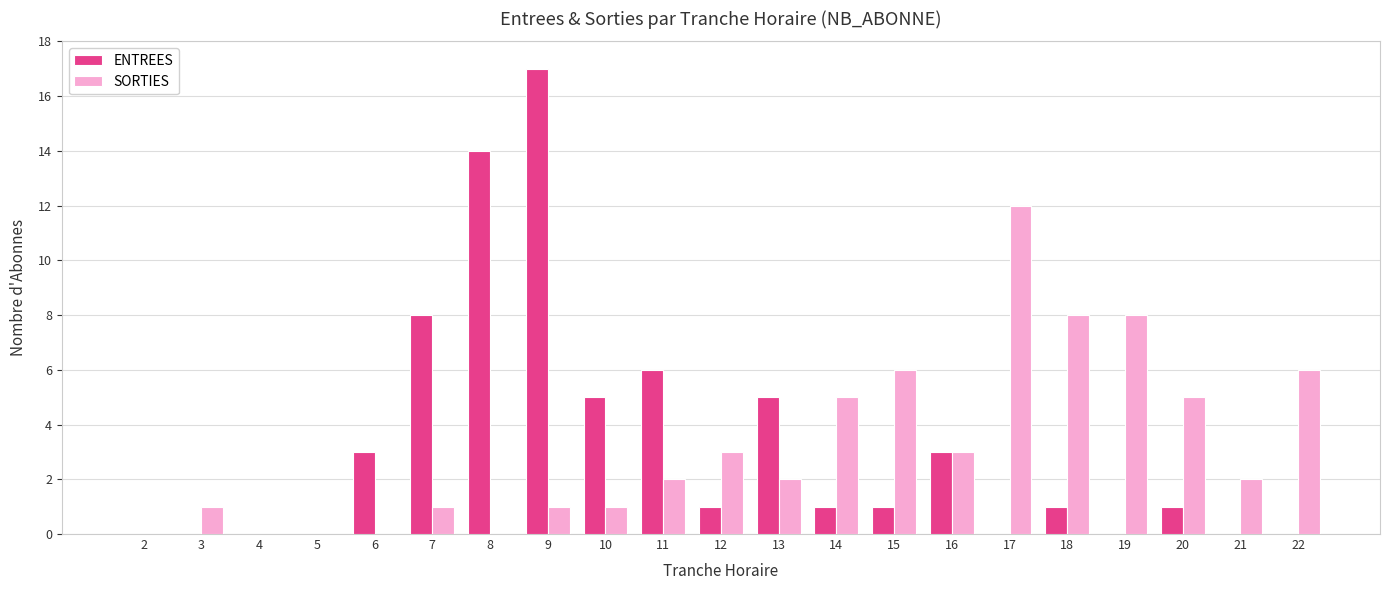

At which category does the chart reach its peak across all series?

9